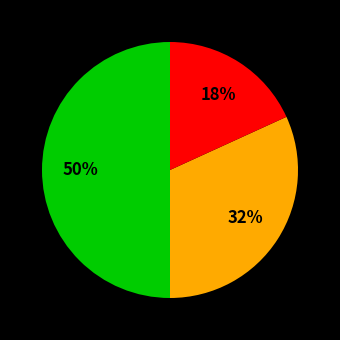

To the nearest percent, what is the difference between the largest and smallest slice percentages?

32%